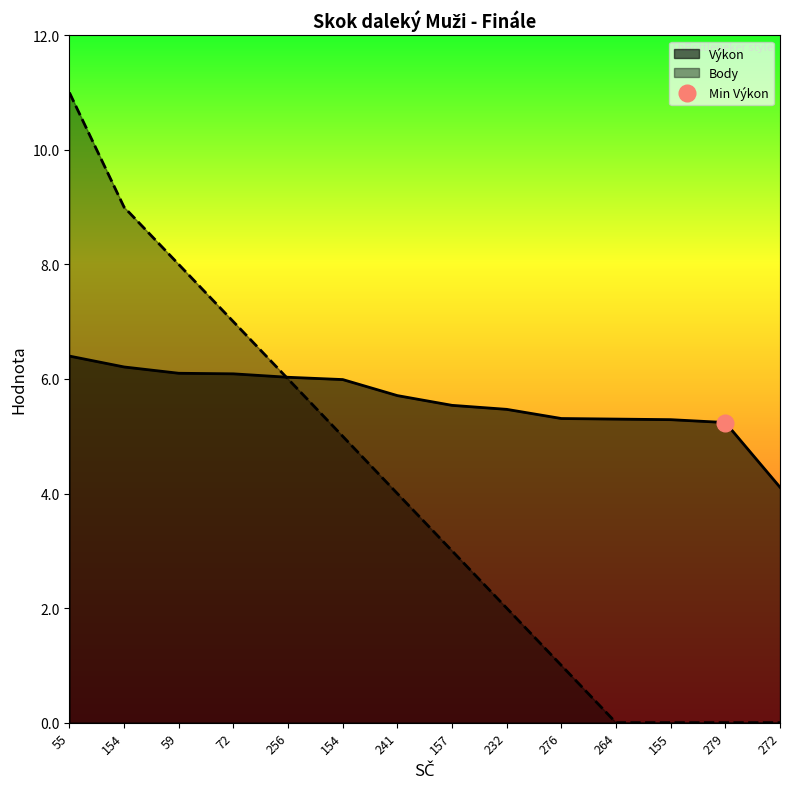

What is the difference between the second highest and second lowest values in the Výkon series?

1.0